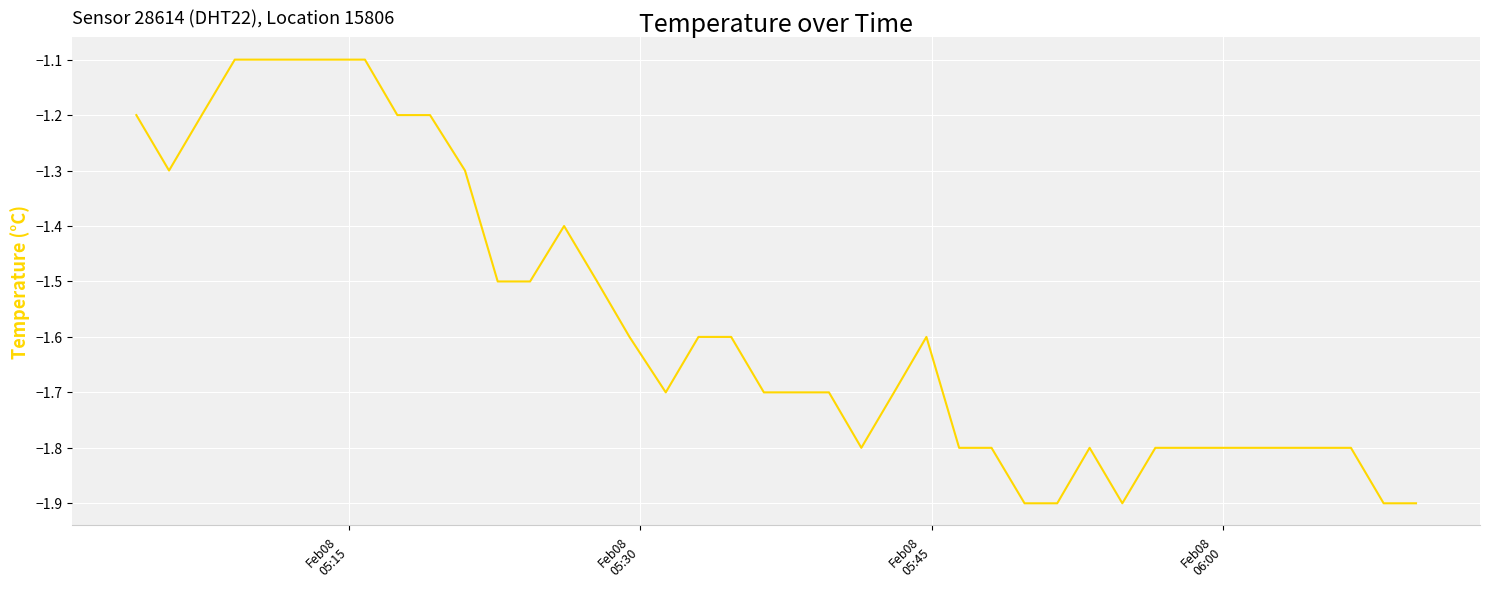

What is the difference between the maximum and minimum values?

0.8